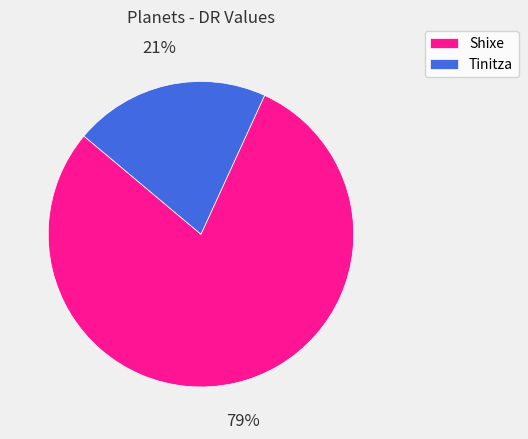

Which slice is the smallest?

Tinitza